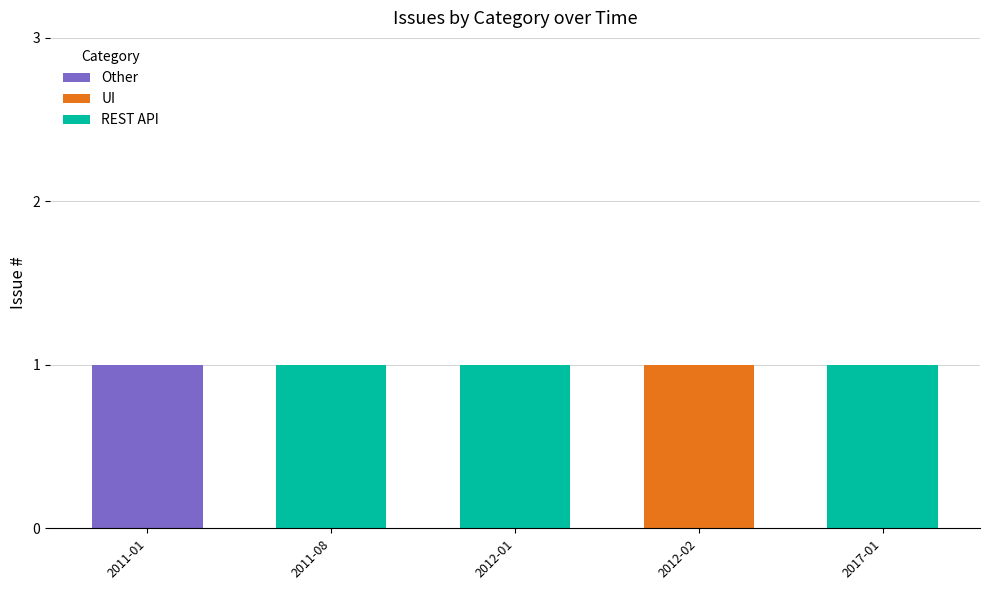

How many distinct data groups are displayed?

3